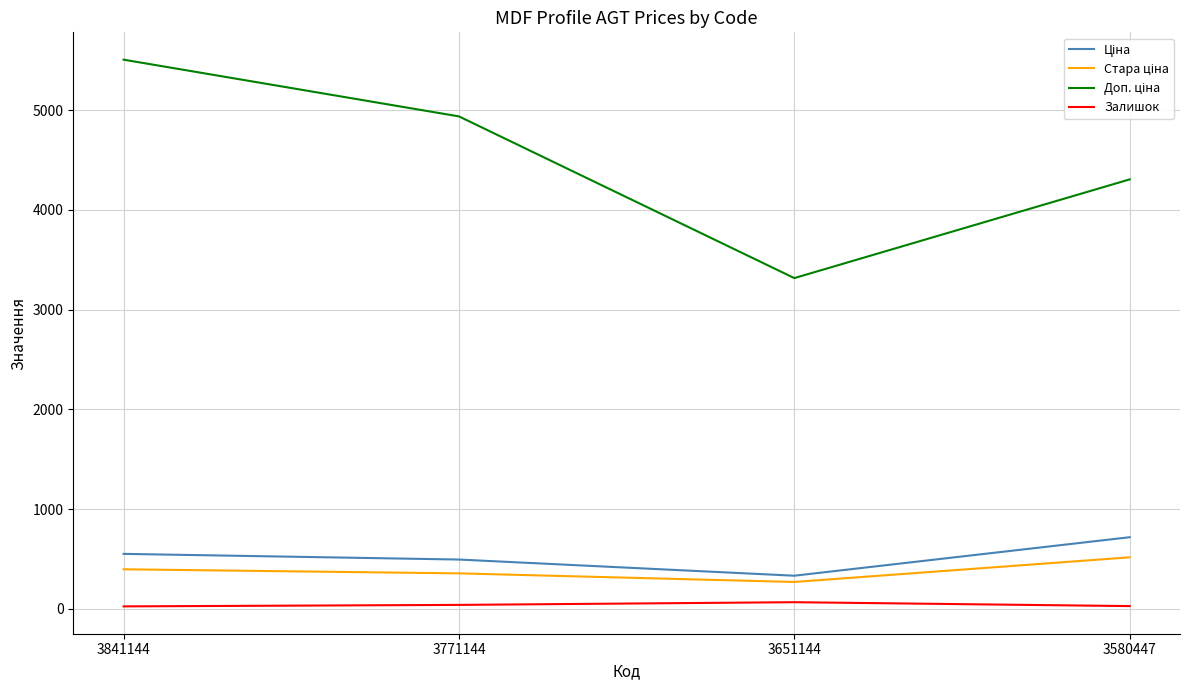

What is the greatest value displayed?

5505.1